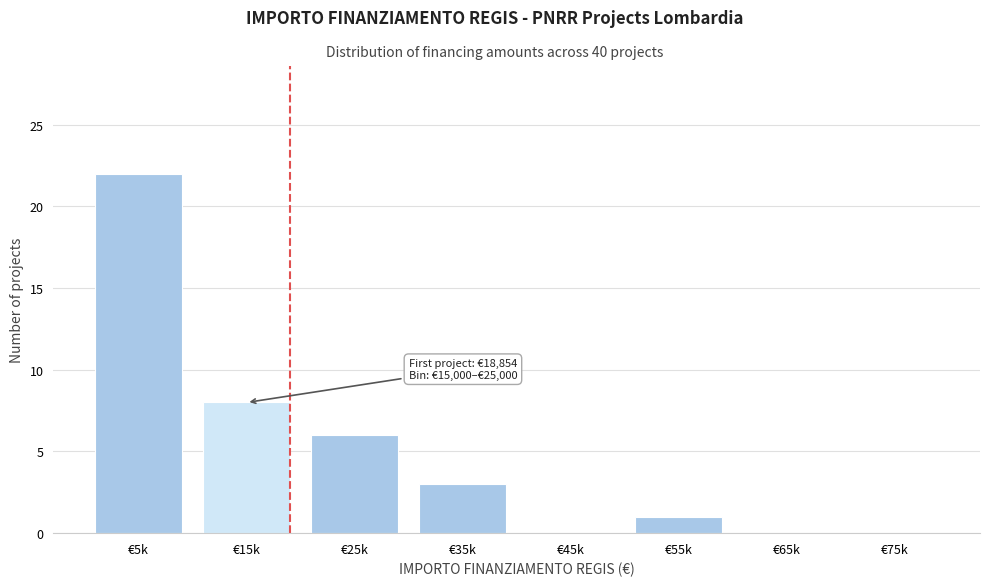

Reading left to right, extract all data points from this chart.

€5k=22	€15k=8	€25k=6	€35k=3	€45k=0	€55k=1	€65k=0	€75k=0